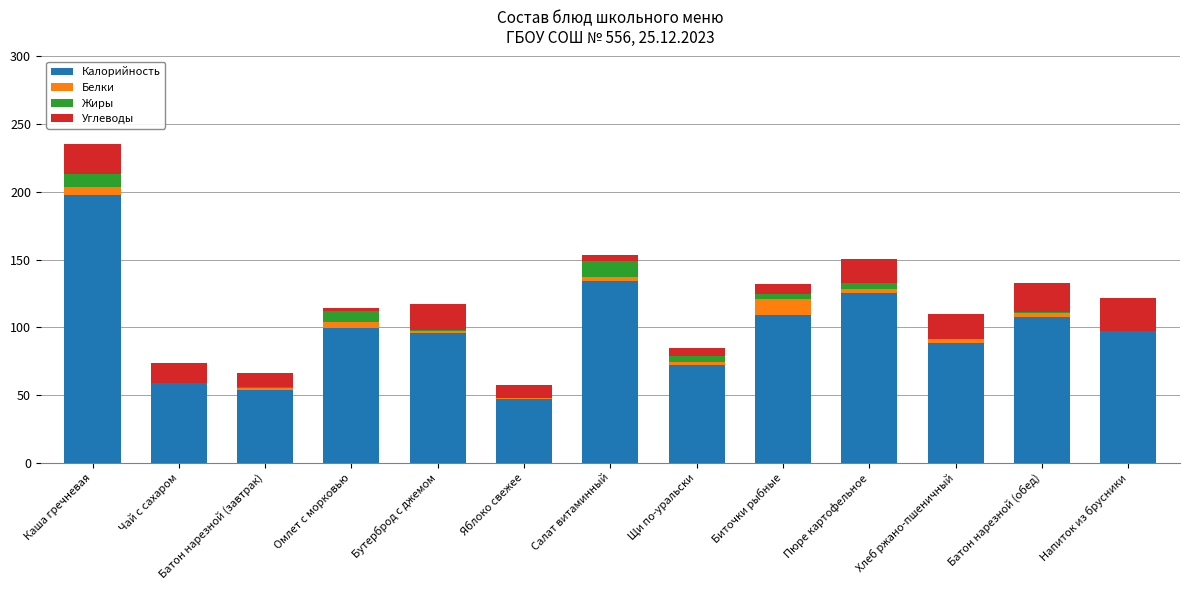

At which label is Калорийность closest to 122?

Пюре картофельное